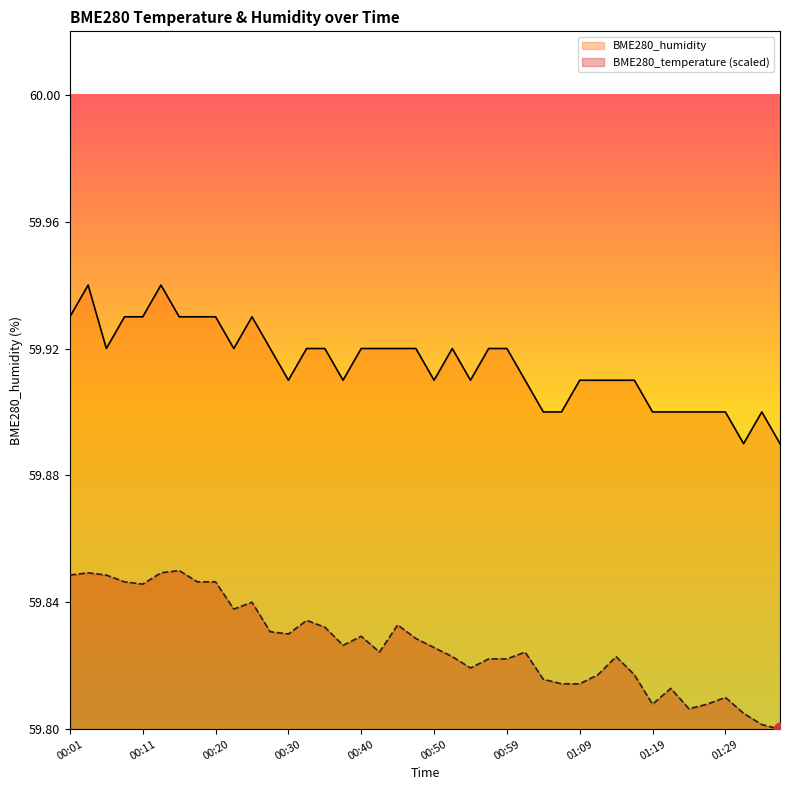

Between 00:50 and 00:54, which is larger?

00:50